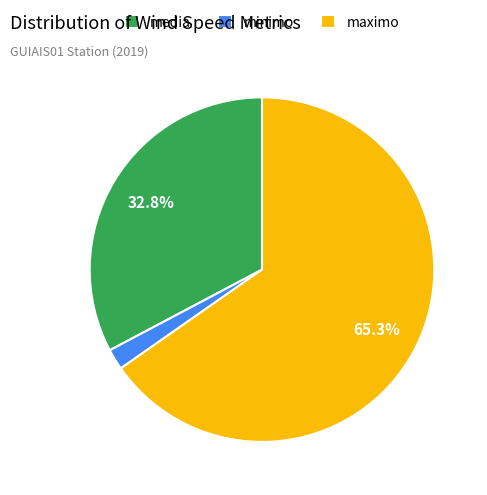

Is the sum of media and maximo greater than half?

Yes